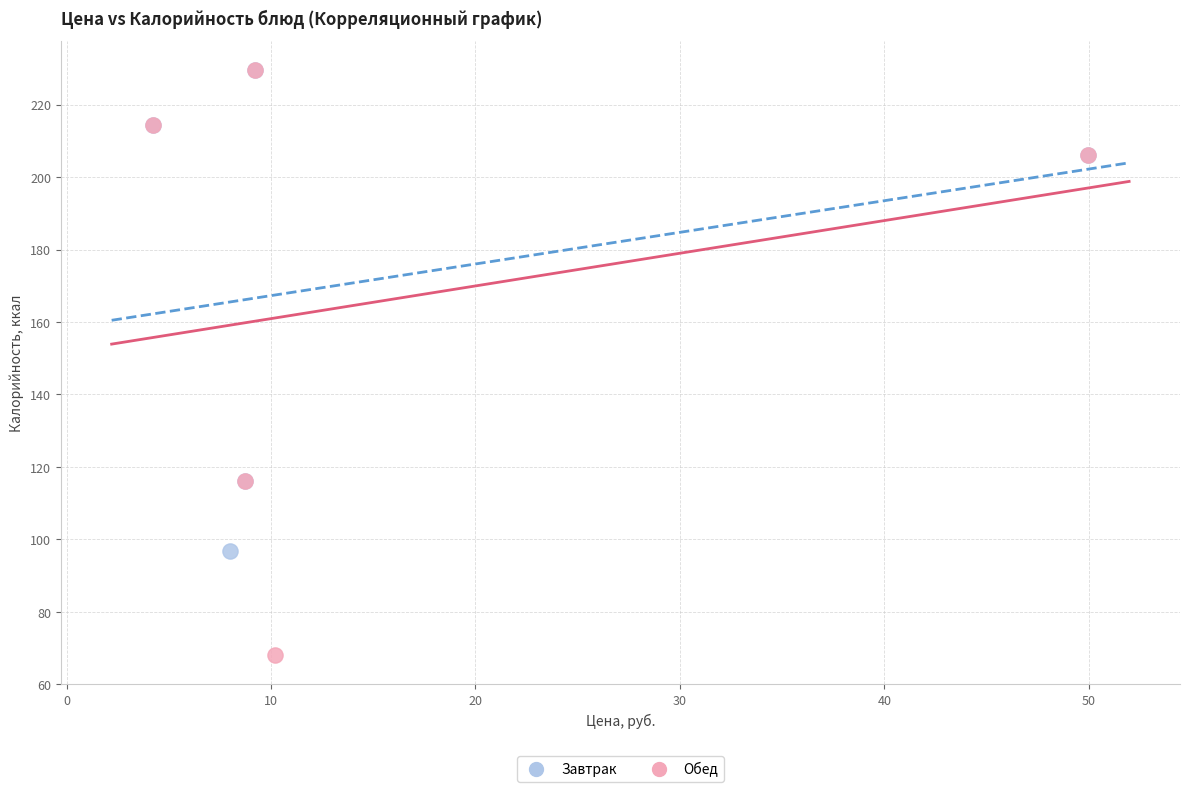

Which series reaches the minimum Y coordinate?

Обед